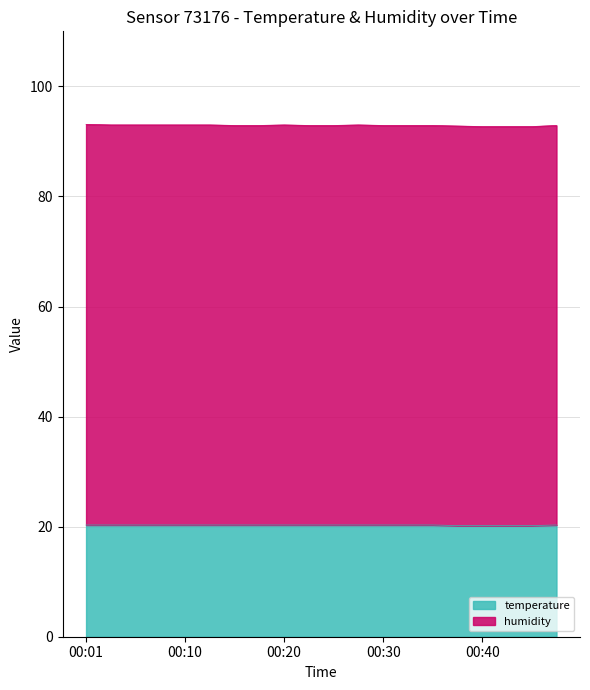

What is the difference between the second highest and second lowest values?

0.1